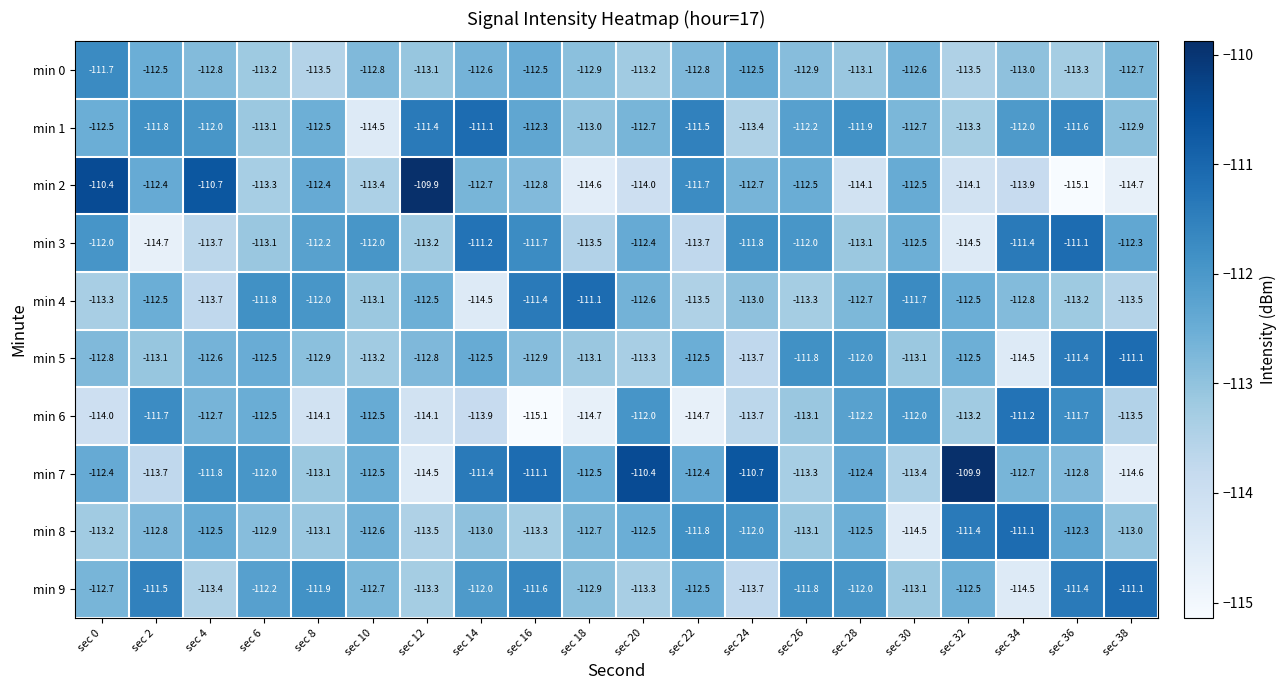

Count the number of categories in the chart.

20